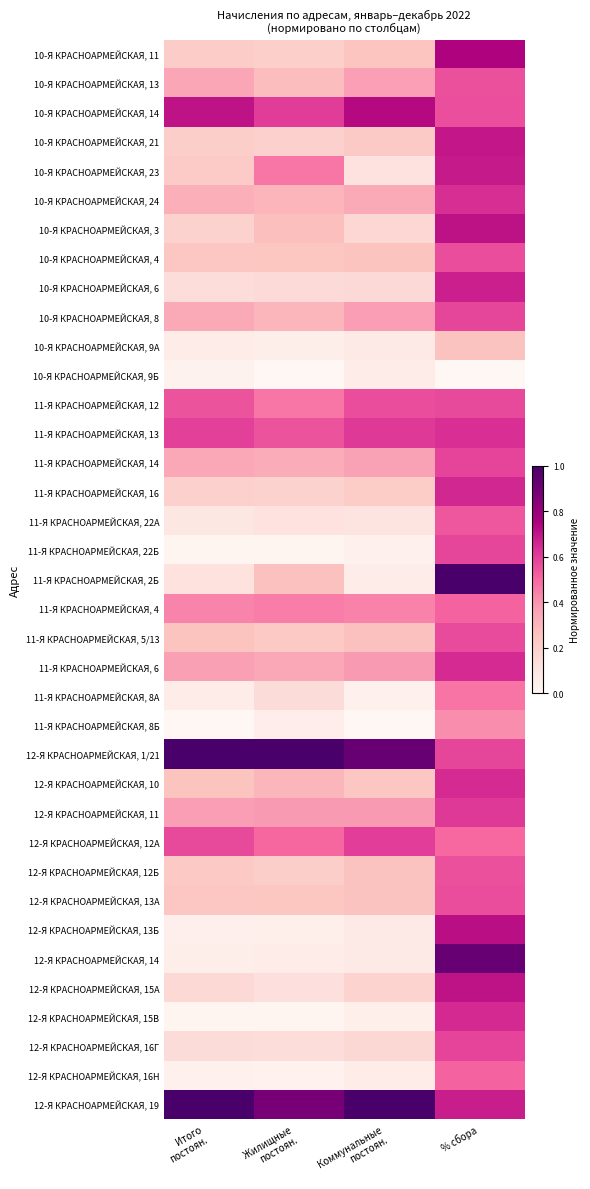

Rank the series at Коммунальные постоян. from highest to lowest value.

12-Я КРАСНОАРМЕЙСКАЯ, 19, 12-Я КРАСНОАРМЕЙСКАЯ, 1/21, 10-Я КРАСНОАРМЕЙСКАЯ, 14, 11-Я КРАСНОАРМЕЙСКАЯ, 13, 12-Я КРАСНОАРМЕЙСКАЯ, 12А, 11-Я КРАСНОАРМЕЙСКАЯ, 12, 11-Я КРАСНОАРМЕЙСКАЯ, 4, 11-Я КРАСНОАРМЕЙСКАЯ, 6, 12-Я КРАСНОАРМЕЙСКАЯ, 11, 10-Я КРАСНОАРМЕЙСКАЯ, 8, 10-Я КРАСНОАРМЕЙСКАЯ, 13, 11-Я КРАСНОАРМЕЙСКАЯ, 14, 10-Я КРАСНОАРМЕЙСКАЯ, 24, 11-Я КРАСНОАРМЕЙСКАЯ, 5/13, 12-Я КРАСНОАРМЕЙСКАЯ, 12Б, 12-Я КРАСНОАРМЕЙСКАЯ, 13А, 10-Я КРАСНОАРМЕЙСКАЯ, 4, 10-Я КРАСНОАРМЕЙСКАЯ, 11, 12-Я КРАСНОАРМЕЙСКАЯ, 10, 10-Я КРАСНОАРМЕЙСКАЯ, 21, 11-Я КРАСНОАРМЕЙСКАЯ, 16, 12-Я КРАСНОАРМЕЙСКАЯ, 15А, 10-Я КРАСНОАРМЕЙСКАЯ, 3, 12-Я КРАСНОАРМЕЙСКАЯ, 16Г, 10-Я КРАСНОАРМЕЙСКАЯ, 6, 10-Я КРАСНОАРМЕЙСКАЯ, 23, 11-Я КРАСНОАРМЕЙСКАЯ, 22А, 10-Я КРАСНОАРМЕЙСКАЯ, 9А, 12-Я КРАСНОАРМЕЙСКАЯ, 14, 12-Я КРАСНОАРМЕЙСКАЯ, 13Б, 10-Я КРАСНОАРМЕЙСКАЯ, 9Б, 12-Я КРАСНОАРМЕЙСКАЯ, 16Н, 11-Я КРАСНОАРМЕЙСКАЯ, 2Б, 12-Я КРАСНОАРМЕЙСКАЯ, 15В, 11-Я КРАСНОАРМЕЙСКАЯ, 8А, 11-Я КРАСНОАРМЕЙСКАЯ, 22Б, 11-Я КРАСНОАРМЕЙСКАЯ, 8Б